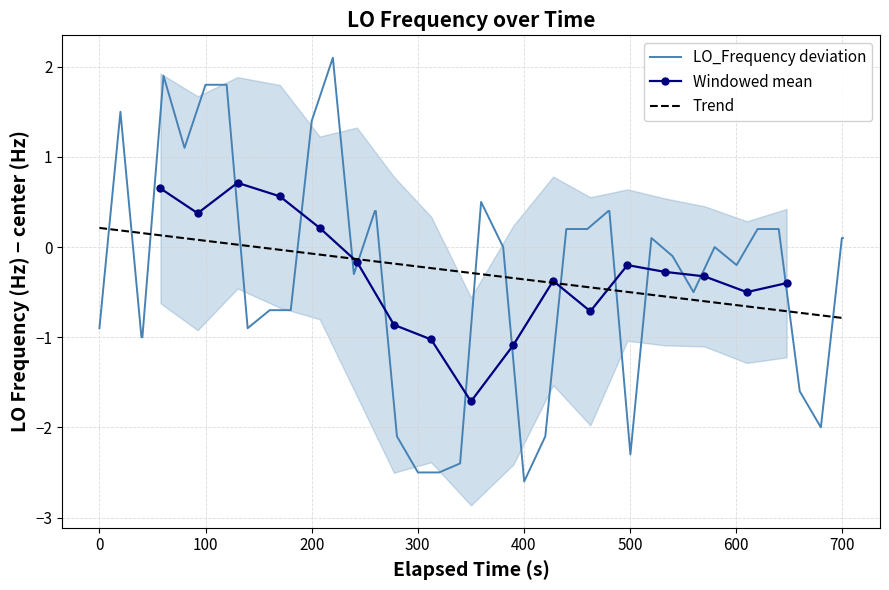

What is the lowest value of the LO_Frequency deviation series?

-2.6